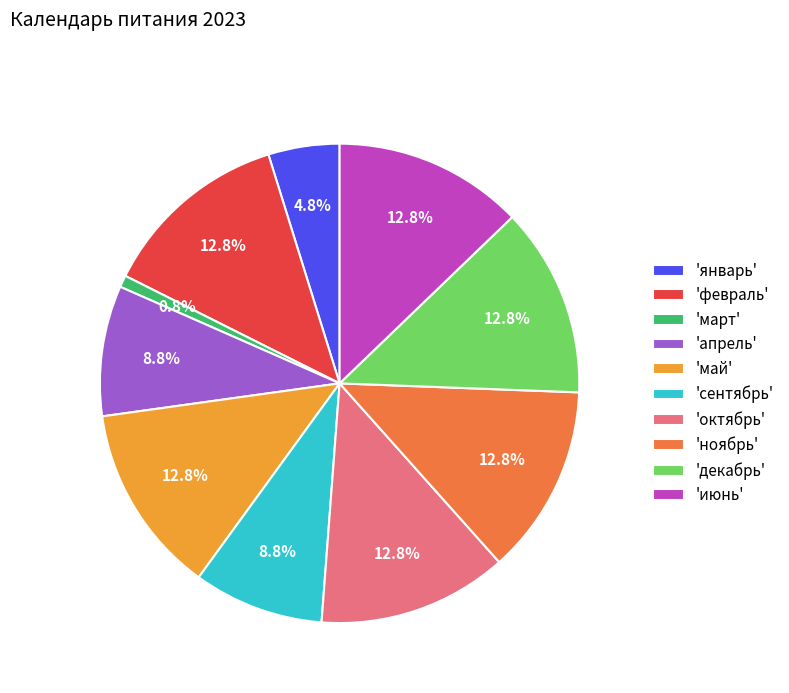

Which category has the smallest portion of the pie?

'март'